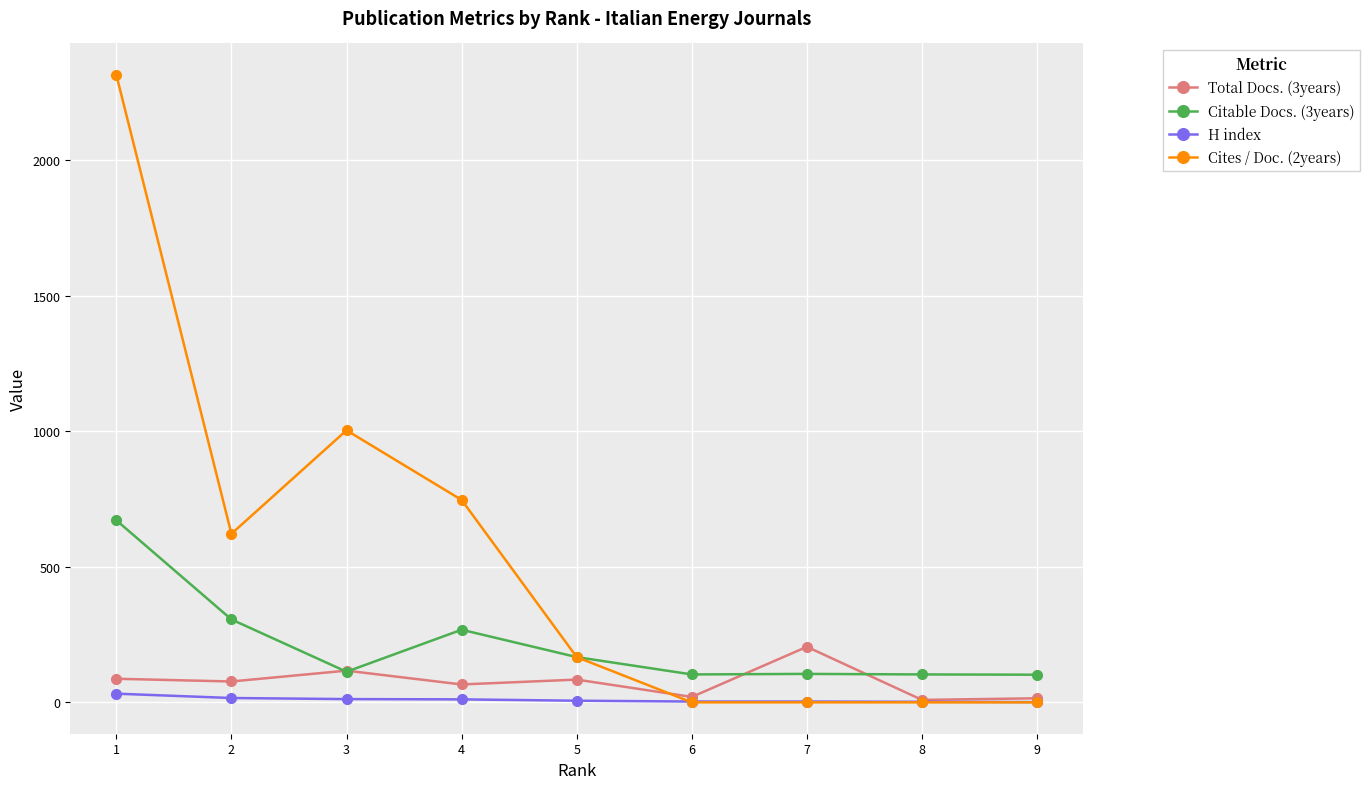

True or false: Total Docs. (3years) has more than 1 points higher than both neighbors.

True